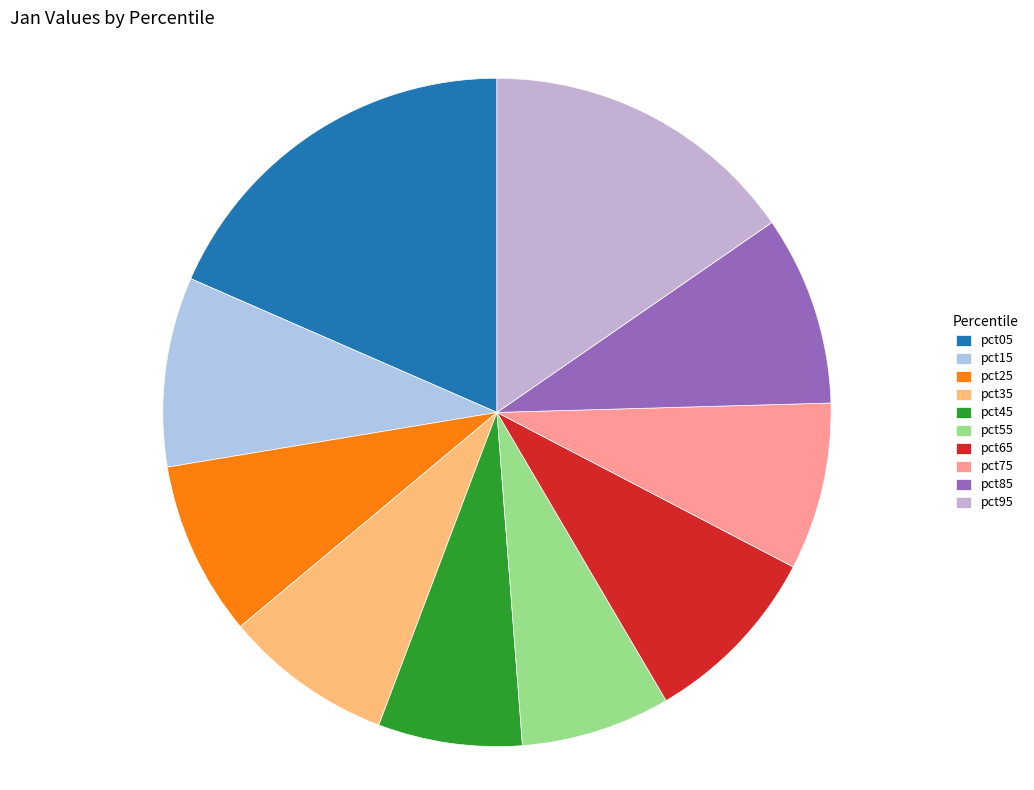

How many segments does this pie chart have?

10